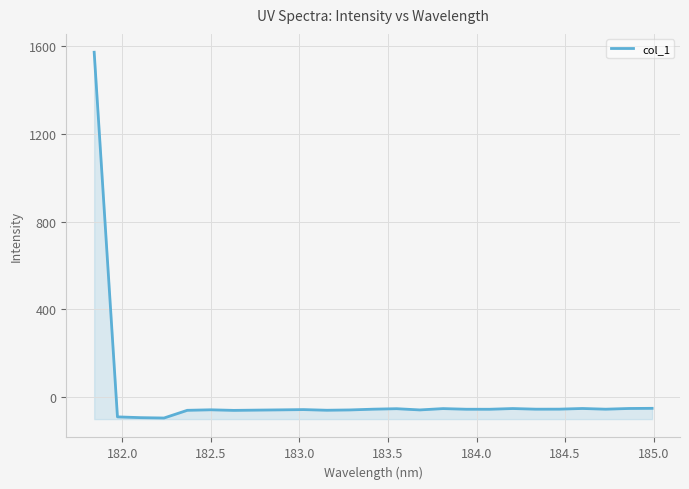

True or false: the data has more than 0 interior local peaks.

True